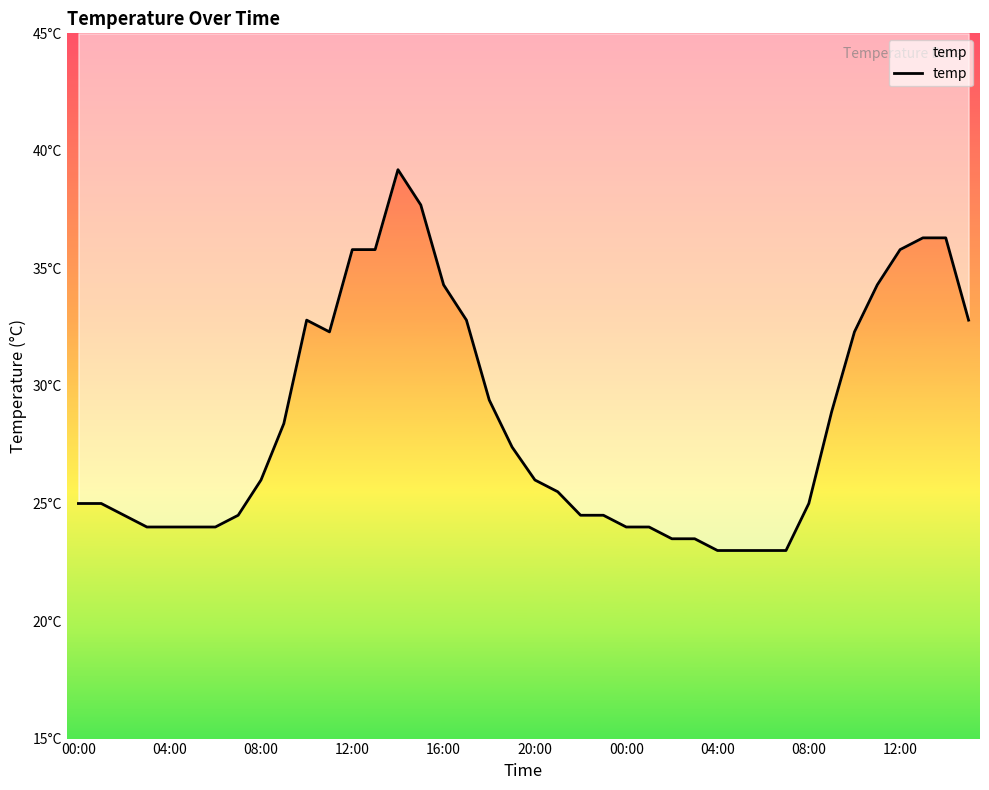

What is the value of the 31st point from the left?

23.0